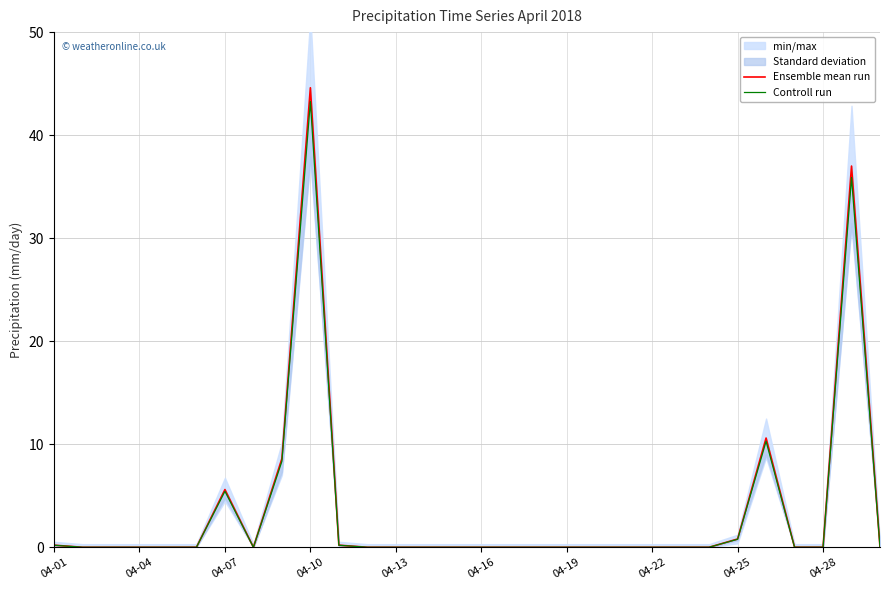

How many data points does each series have?

30